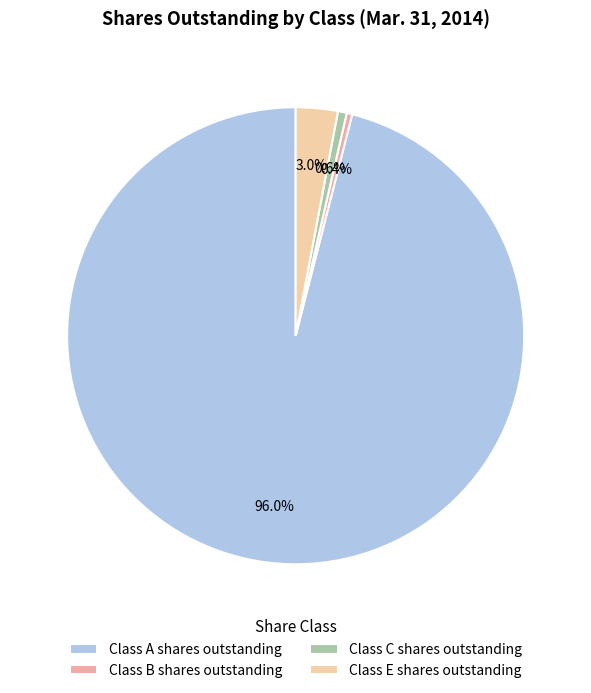

Count the number of slices in the pie.

4